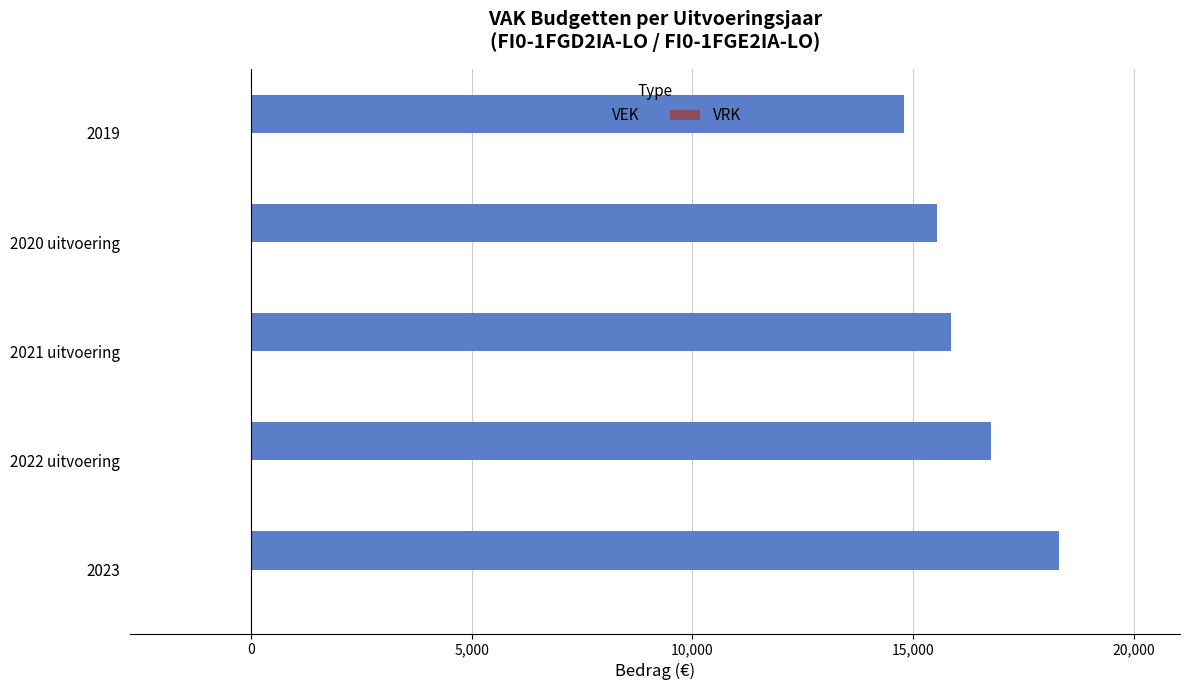

Are the bars grouped side by side (vs. stacked)?

No